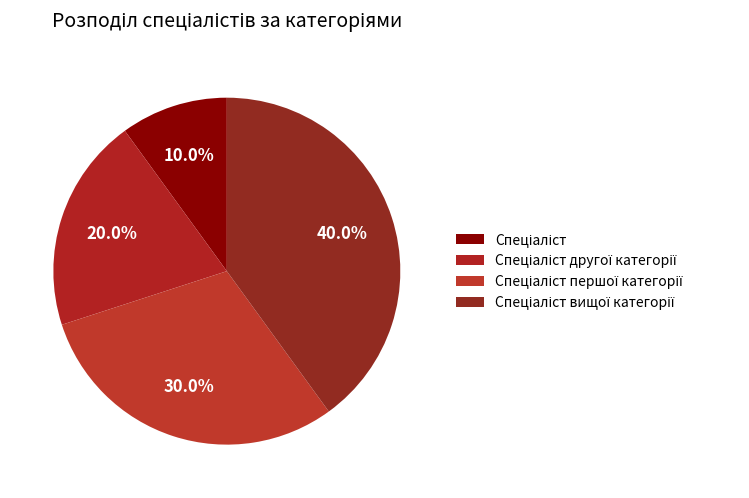

Rank the categories by value from highest to lowest.

Спеціаліст вищої категорії, Спеціаліст першої категорії, Спеціаліст другої категорії, Спеціаліст